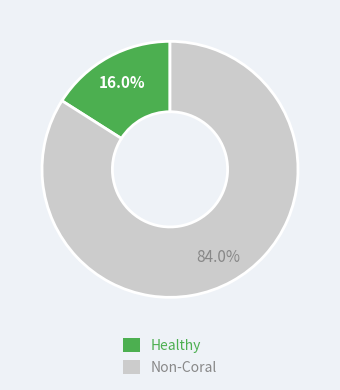

Which slice is the smallest?

Healthy